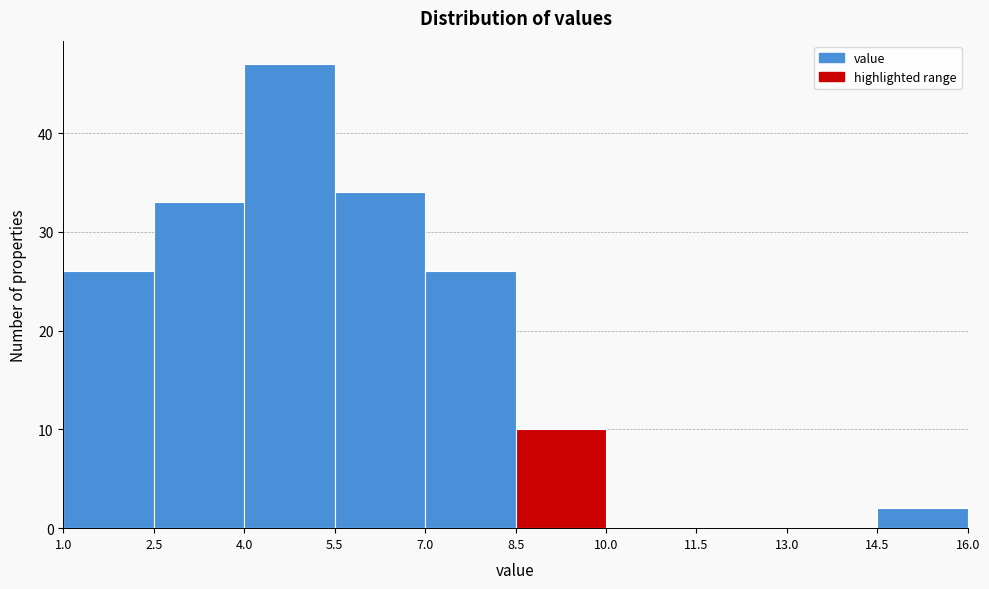

Reading left to right, list every bar in this chart as the range it spans on the x-axis followed by its height. The values are not printed on the chart, so give them approximately, as read against the axis.

1.0 to 2.5: 26
2.5 to 4.0: 33
4.0 to 5.5: 47
5.5 to 7.0: 34
7.0 to 8.5: 26
8.5 to 10.0: 10
10.0 to 11.5: 0
11.5 to 13.0: 0
13.0 to 14.5: 0
14.5 to 16.0: 2